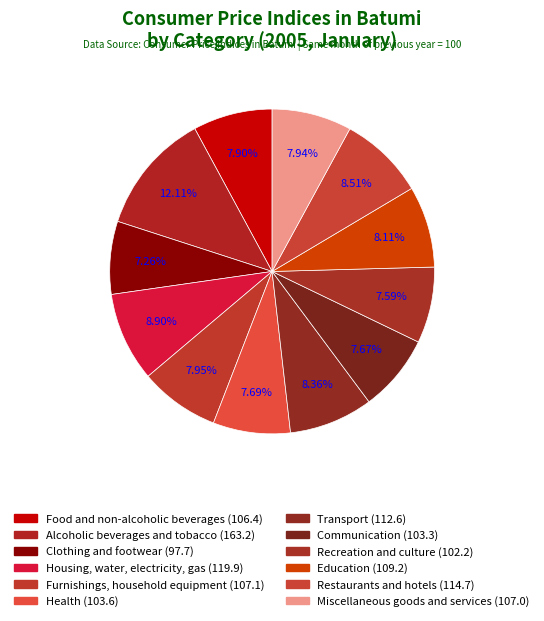

To the nearest percent, what percentage of the pie is Recreation and culture?

8%